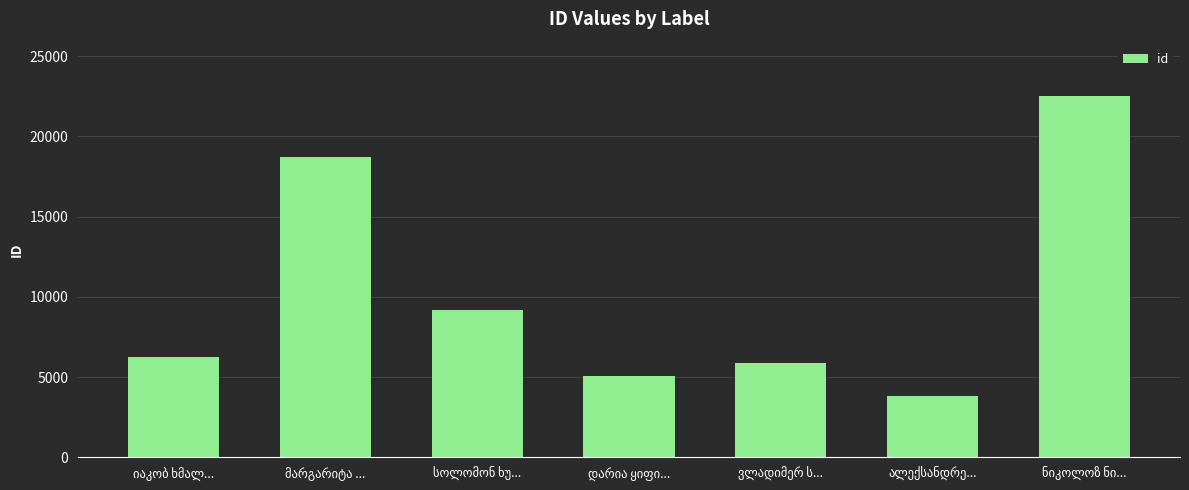

What is the value of the 6th bar from the left?

3799